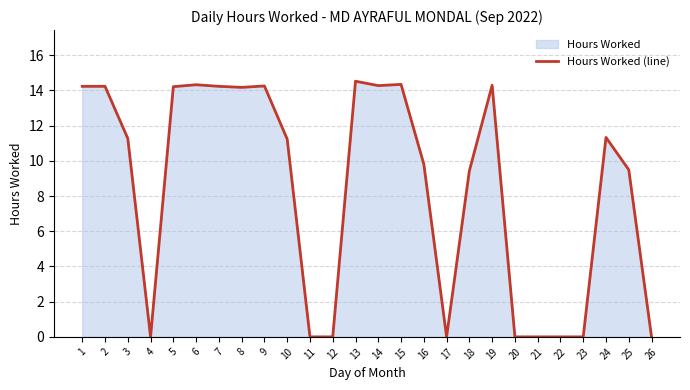

Reading right to left, extract all data points from this chart.

0.0	9.5	11.3	0.0	0.0	0.0	0.0	14.3	9.4	0.0	9.8	14.3	14.3	14.5	0.0	0.0	11.2	14.2	14.2	14.2	14.3	14.2	0.0	11.3	14.2	14.2